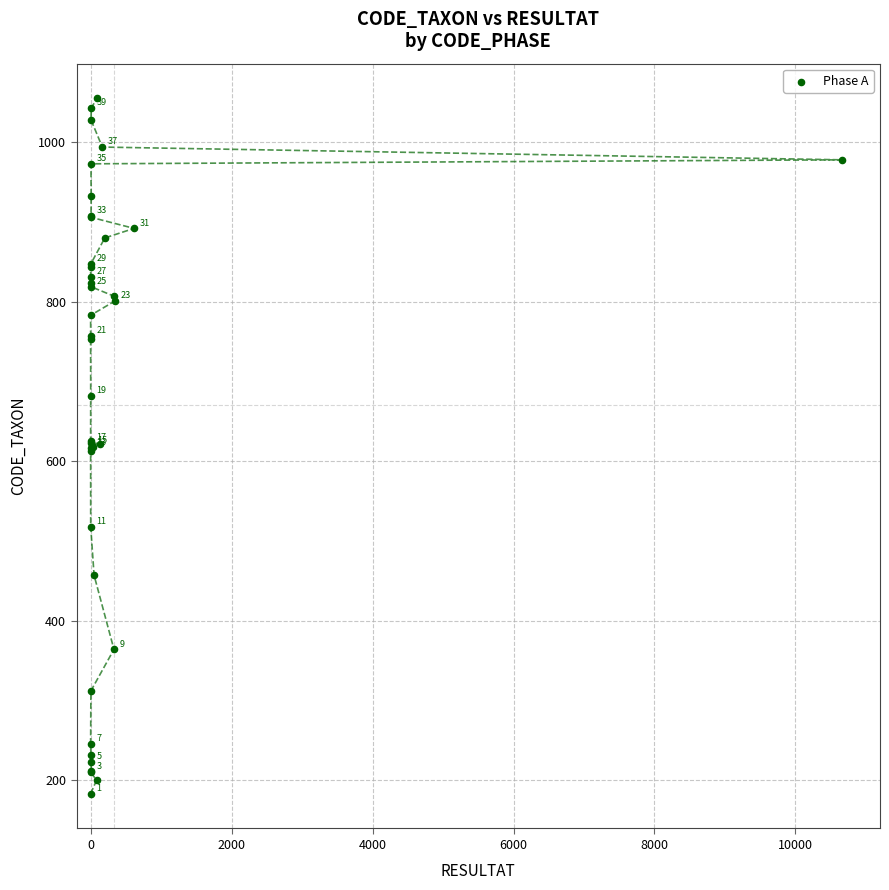

What Y value in the scatter plot is closest to 619?

619